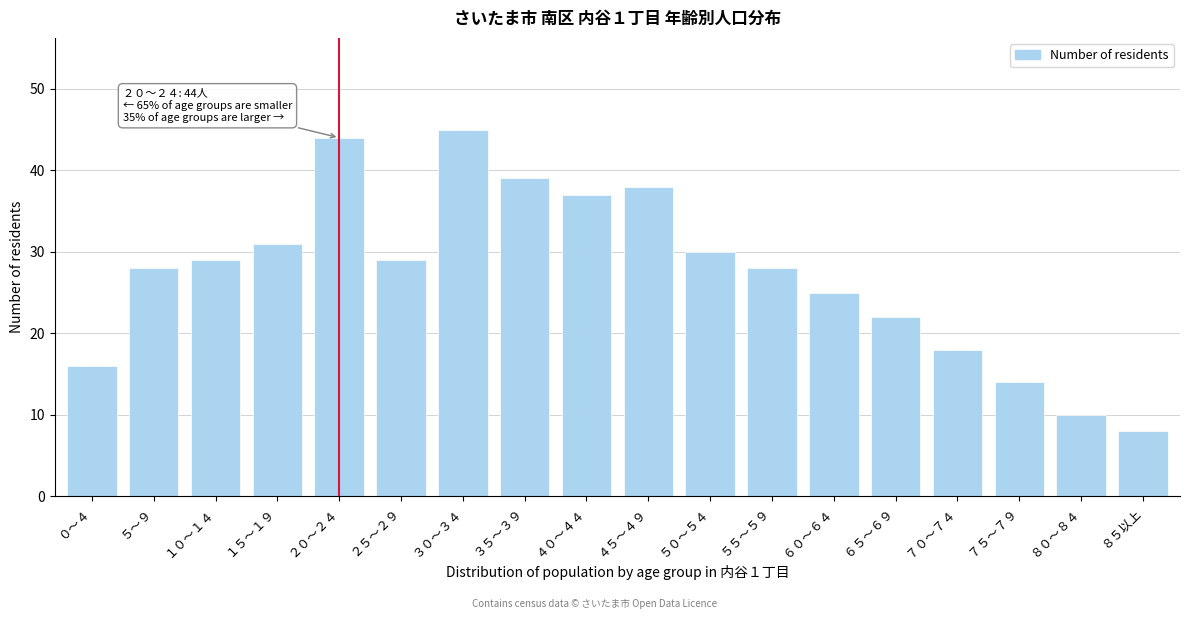

Reading left to right, list all the values displayed in this chart.

０～４=16	５～９=28	１０～１４=29	１５～１９=31	２０～２４=44	２５～２９=29	３０～３４=45	３５～３９=39	４０～４４=37	４５～４９=38	５０～５４=30	５５～５９=28	６０～６４=25	６５～６９=22	７０～７４=18	７５～７９=14	８０～８４=10	８５以上=8